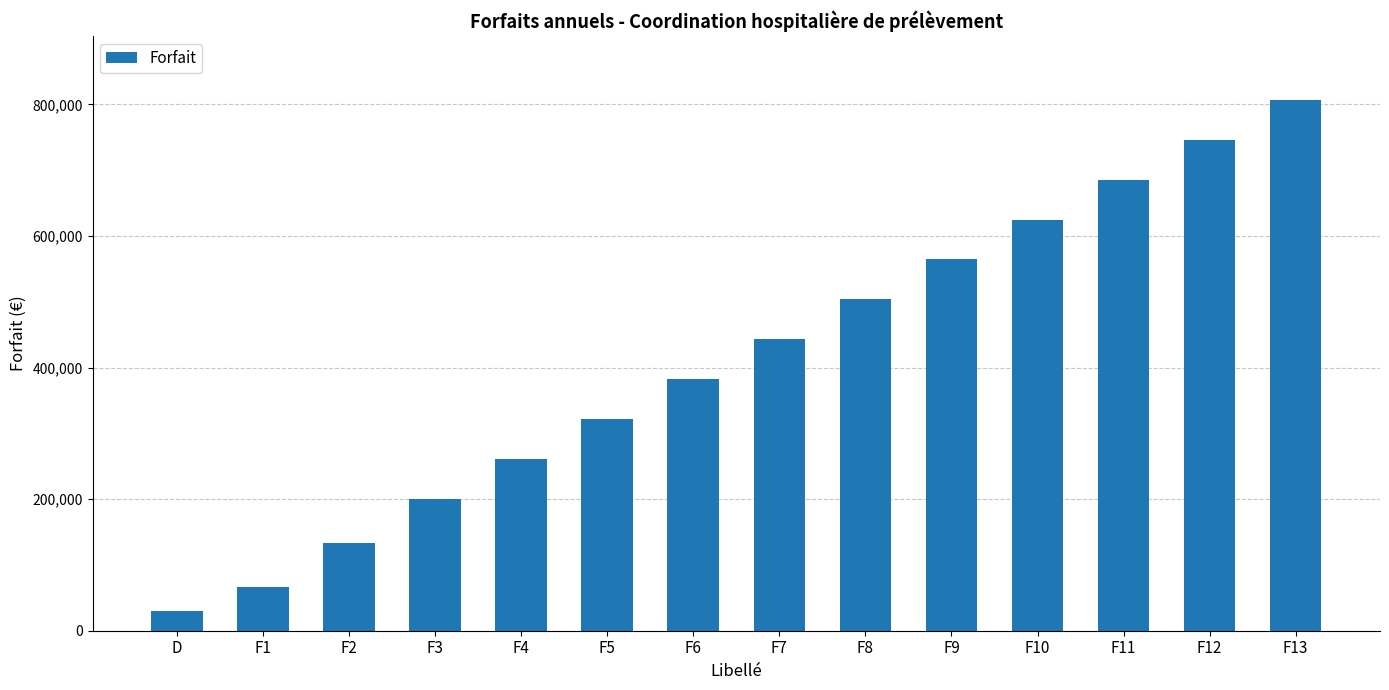

What is the sum of the values at F4 and F13?

1067833